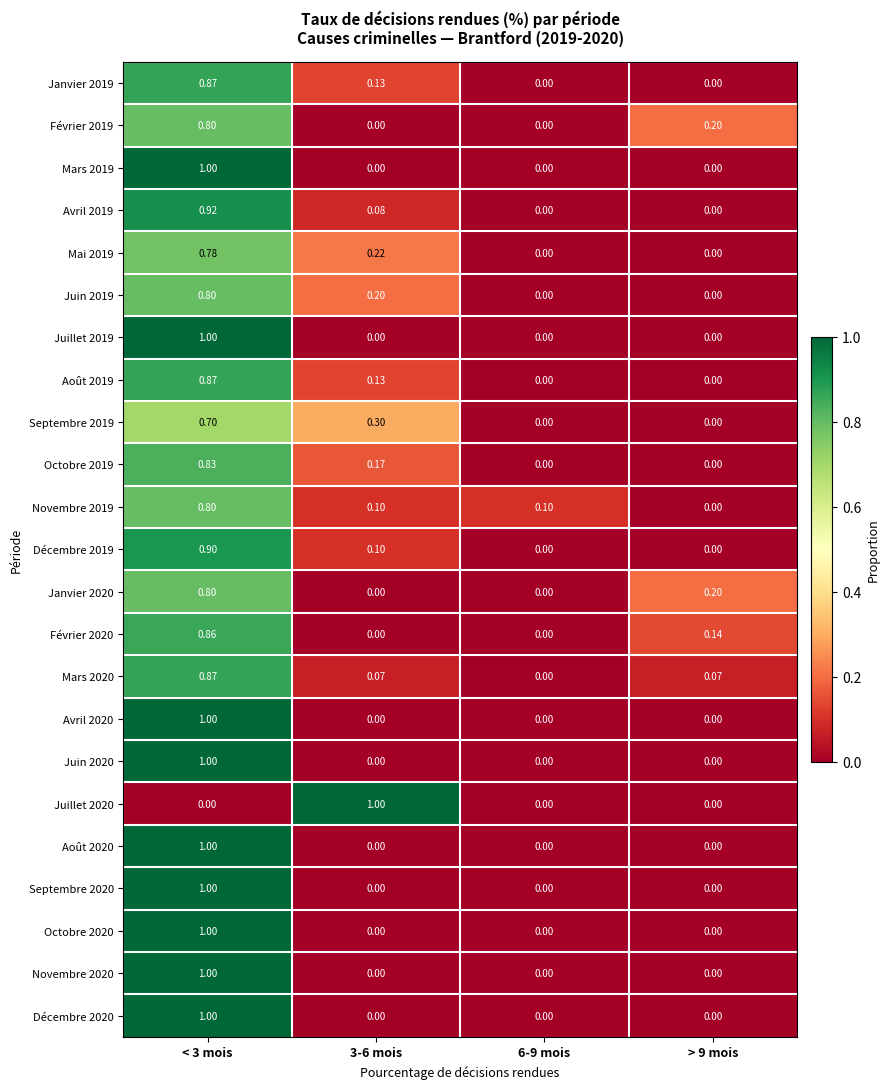

Is the value of Octobre 2020 at > 9 mois greater than the value of Avril 2020 at < 3 mois?

No